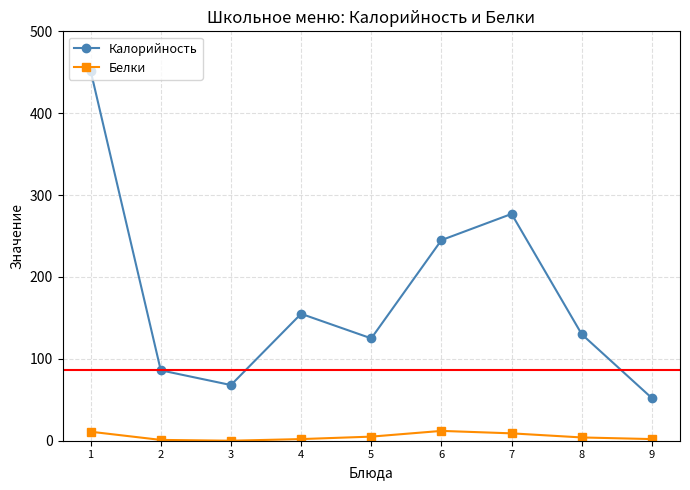

What is the sum of the Белки values at 7 and 6?

21